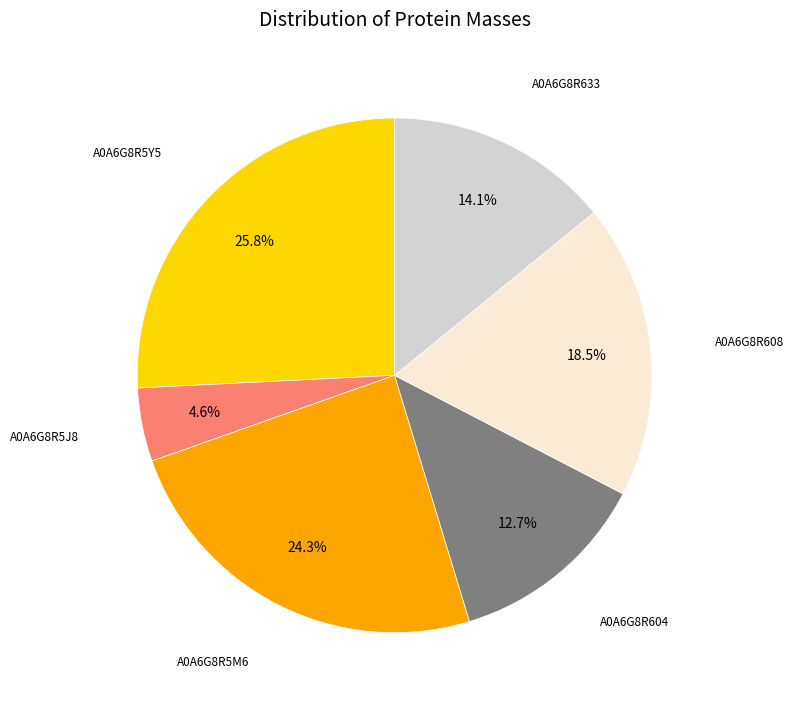

Is there any slice that represents more than half of the pie?

No